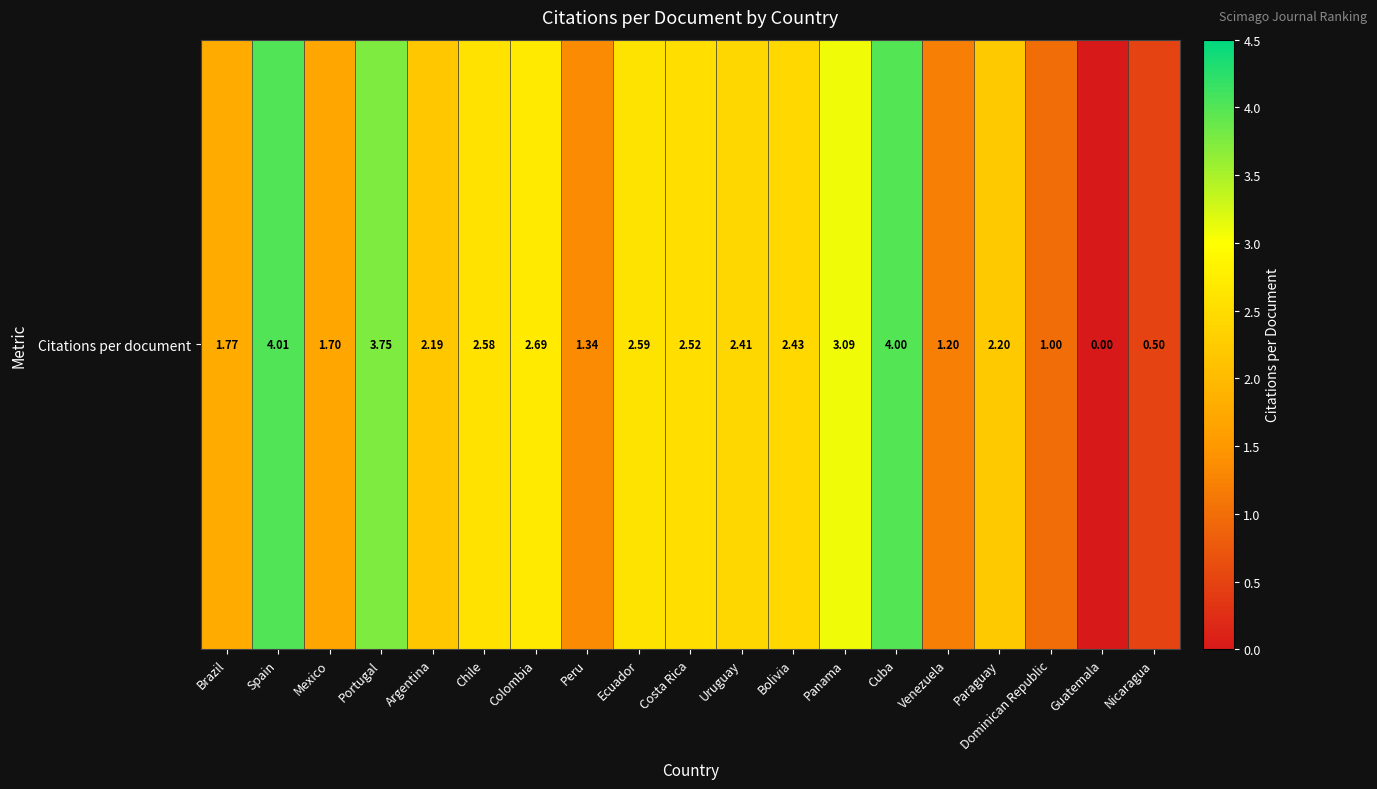

List the labels in order of value, largest first.

Spain, Cuba, Portugal, Panama, Colombia, Ecuador, Chile, Costa Rica, Bolivia, Uruguay, Paraguay, Argentina, Brazil, Mexico, Peru, Venezuela, Dominican Republic, Nicaragua, Guatemala